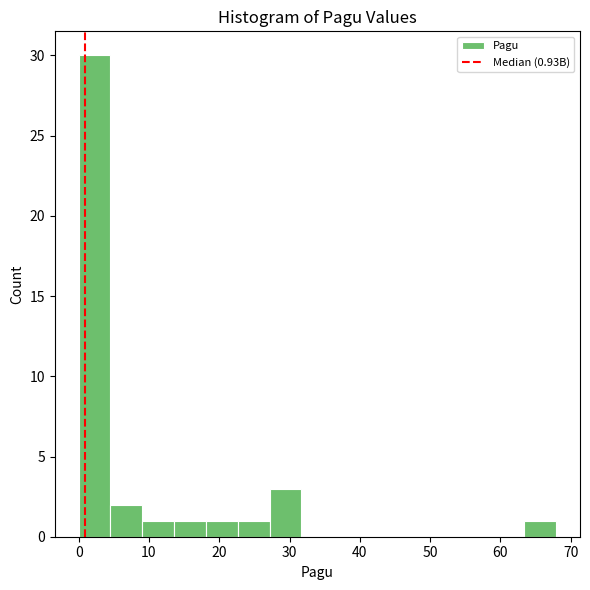

Which range on the x-axis has the tallest bar?

0 to 5